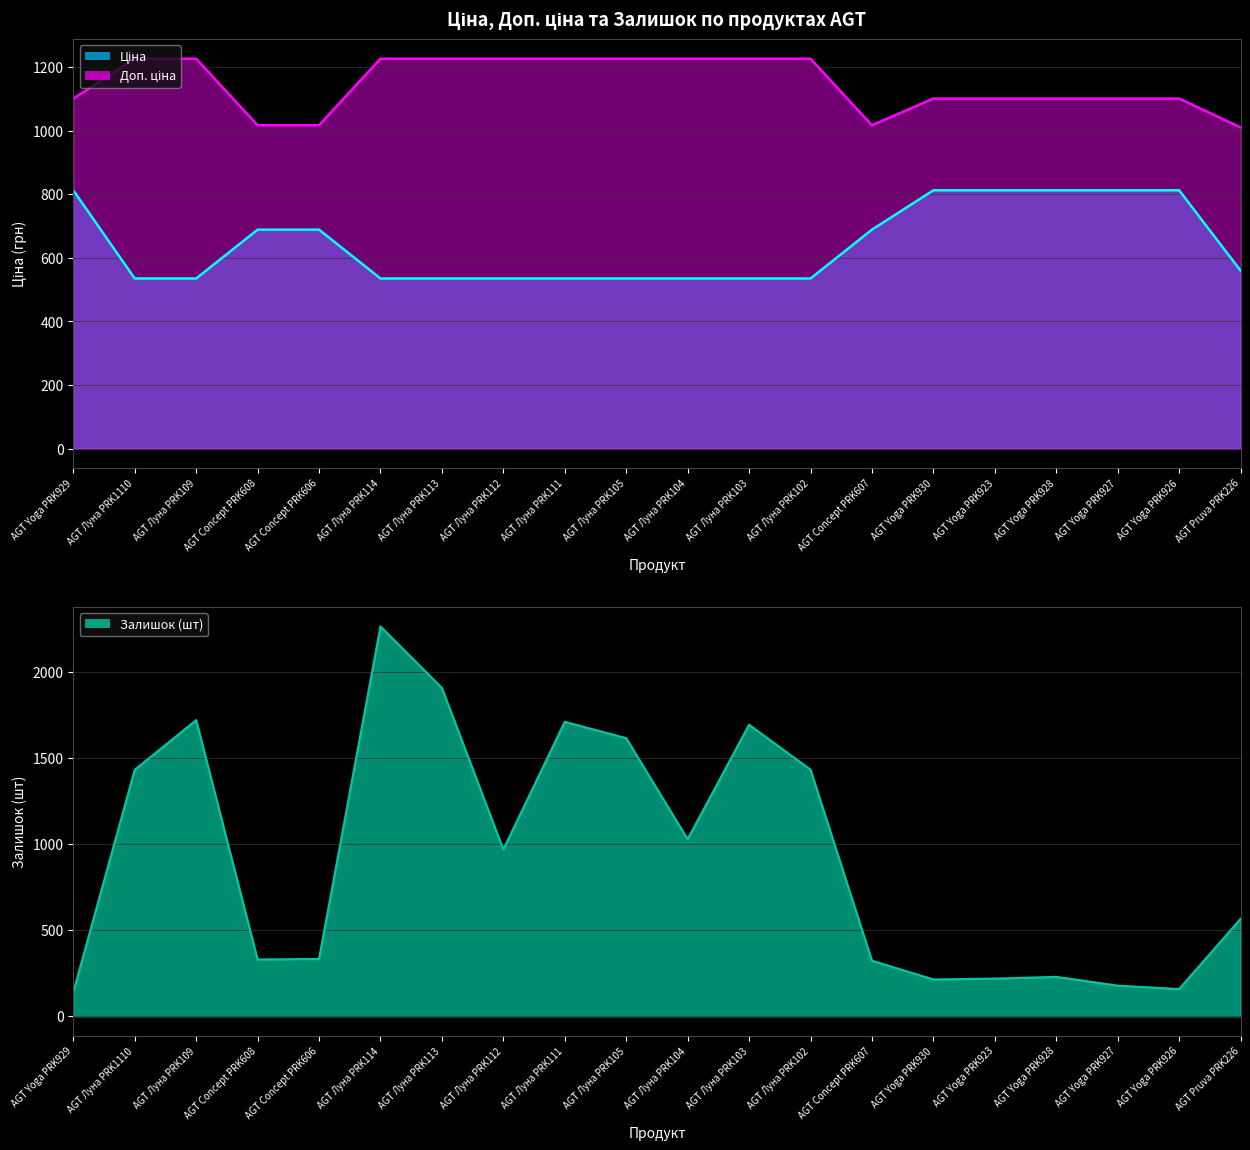

Does the chart display data point markers on the line(s)?

No